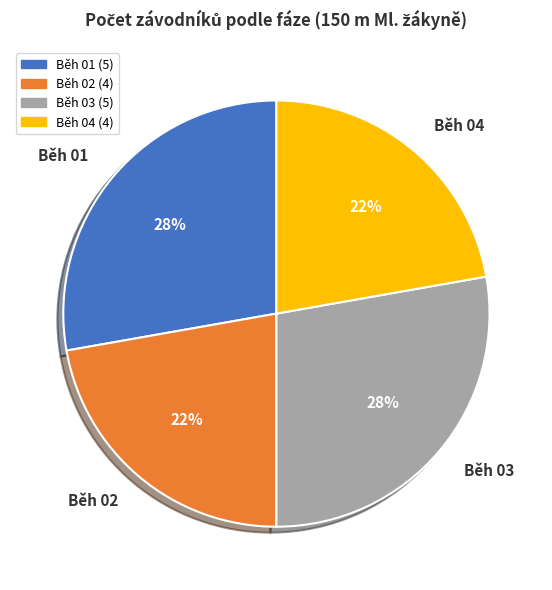

Is there a majority slice in this chart?

No